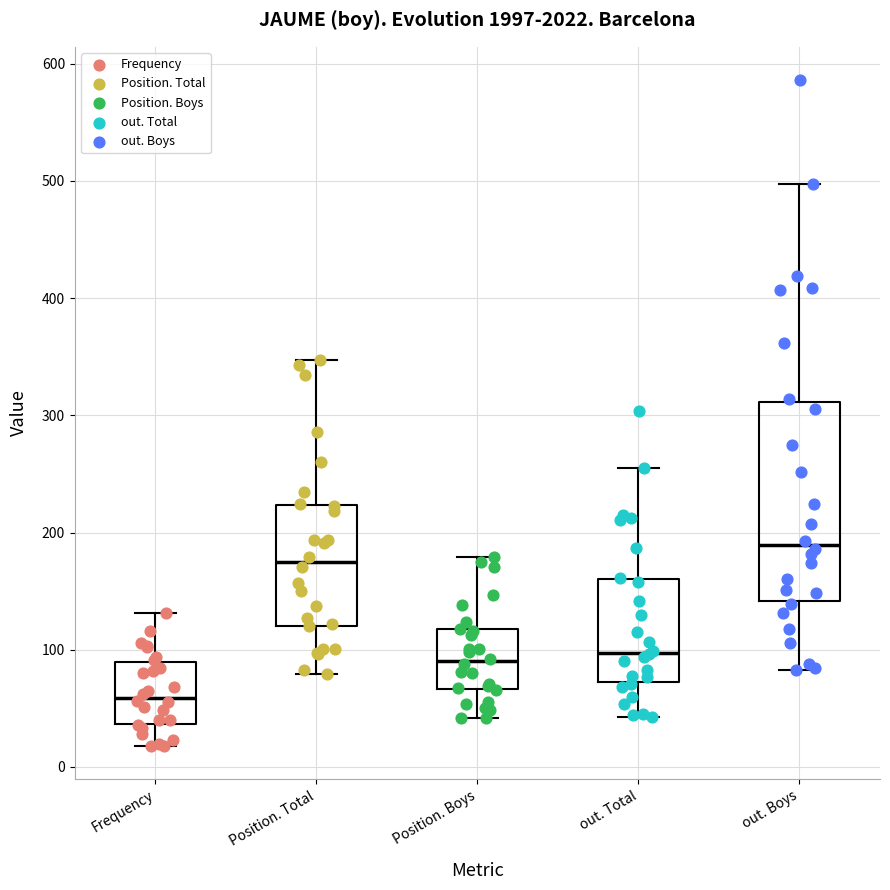

Where is the upper edge of the box for out. Boys on the y-axis? The values are not printed on the chart, so give them approximately, as read against the axis.

310